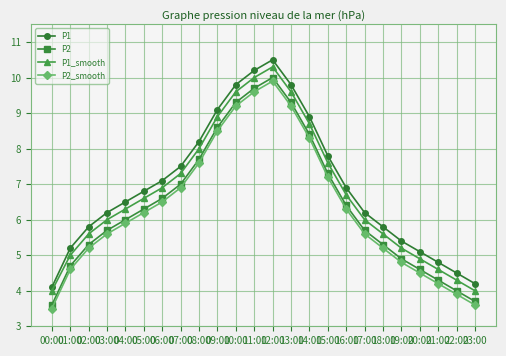

At 07:00, list the series in order from largest to smallest.

P1, P1_smooth, P2, P2_smooth